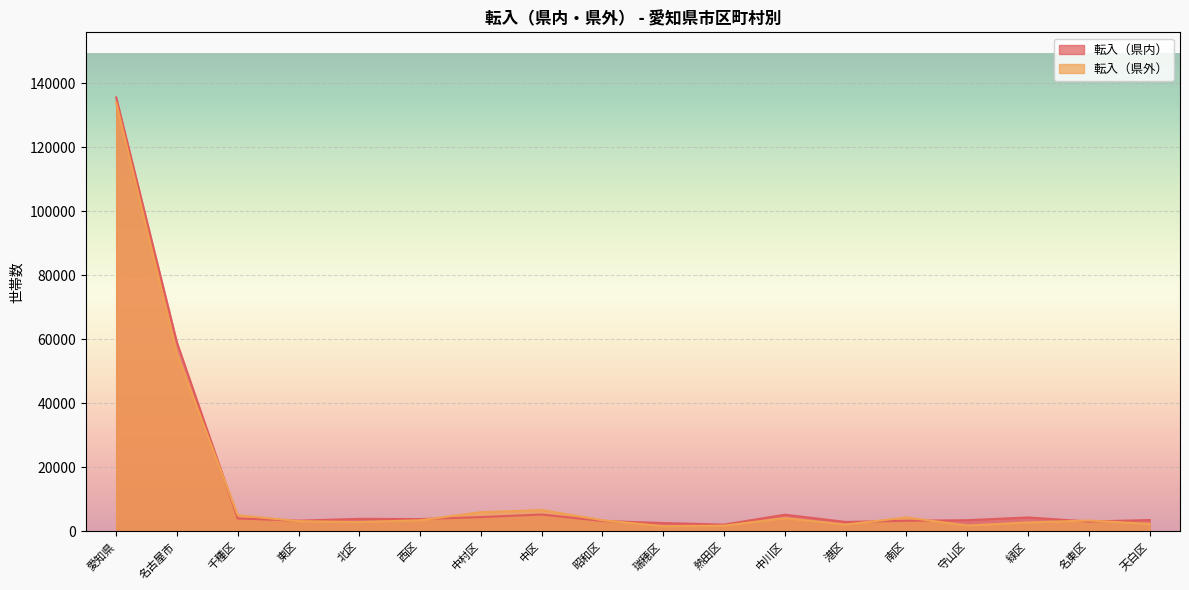

What is the average value of the 転入（県内） series?

14083